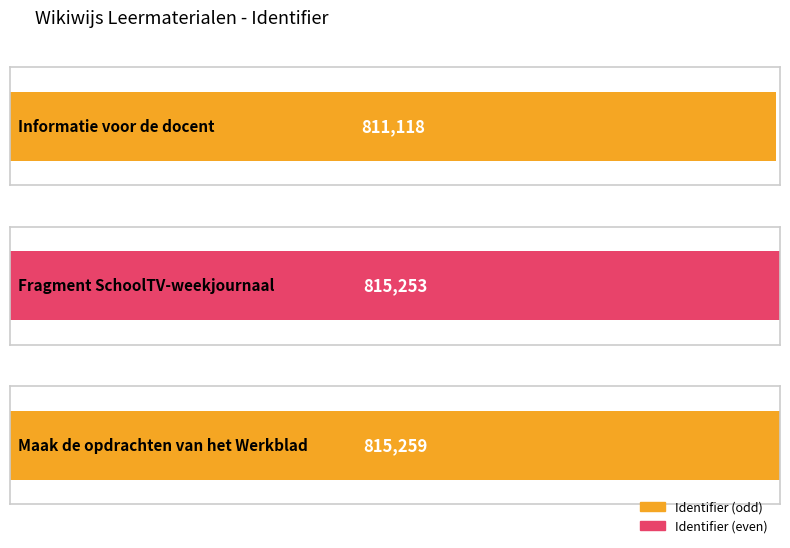

Are the bars grouped side by side (vs. stacked)?

No